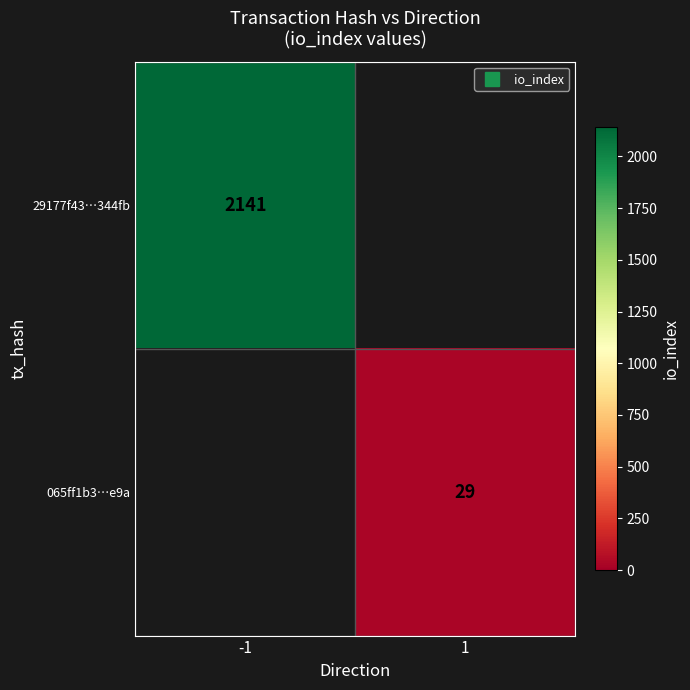

Which category has the lowest value in the 065ff1b3…e9a series?

-1